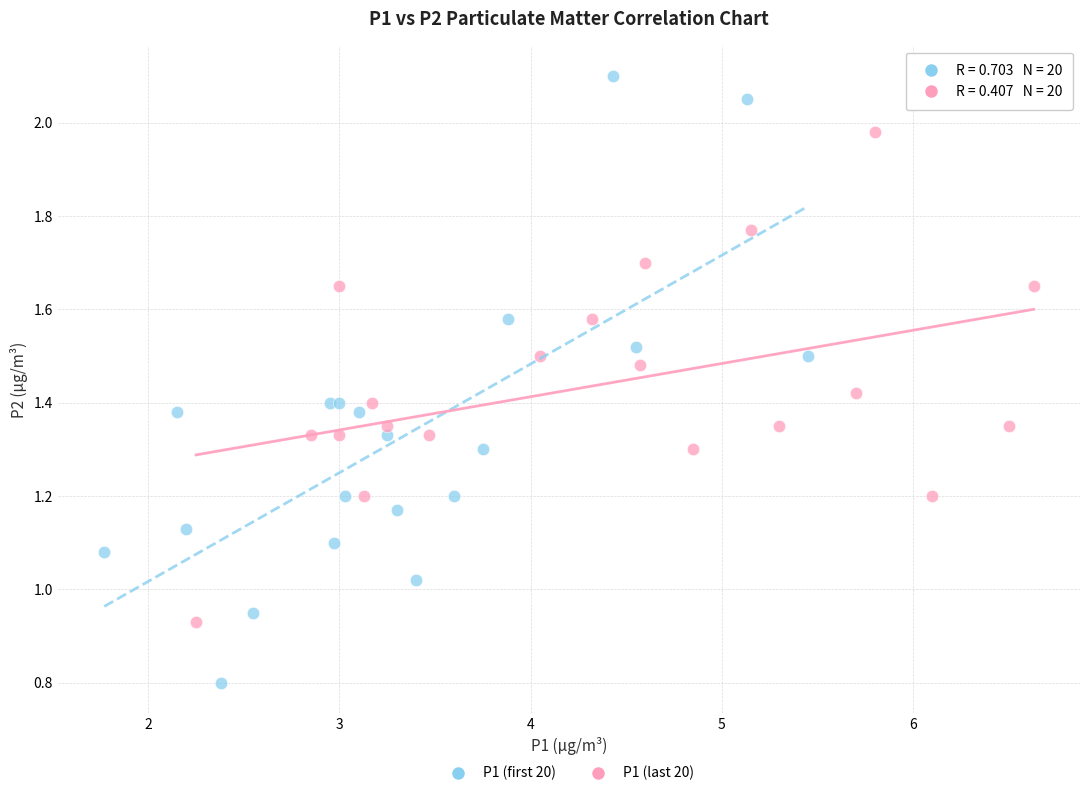

Which series contains the highest Y value?

P1 (first 20)